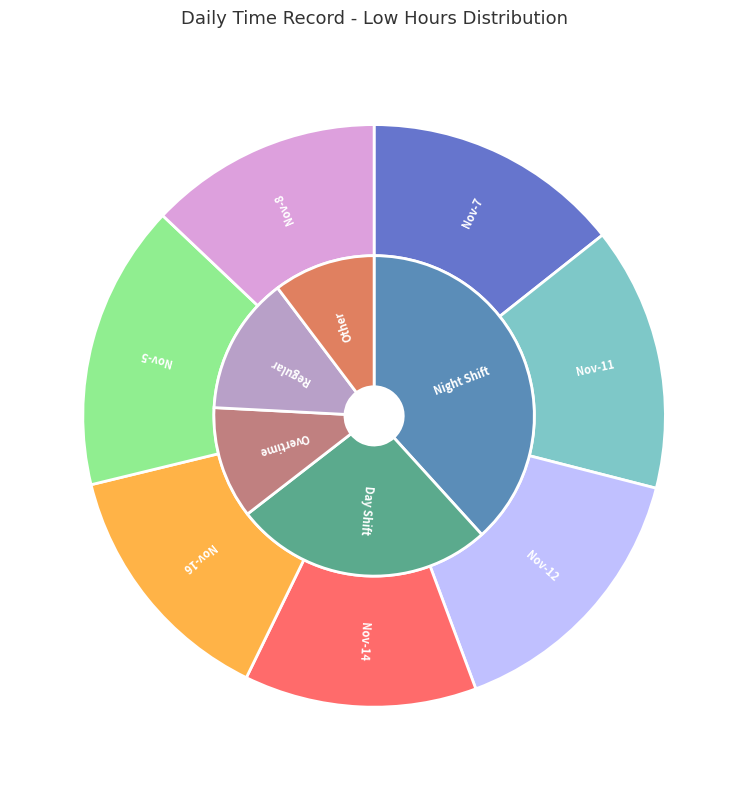

Is there a majority slice in this chart?

No